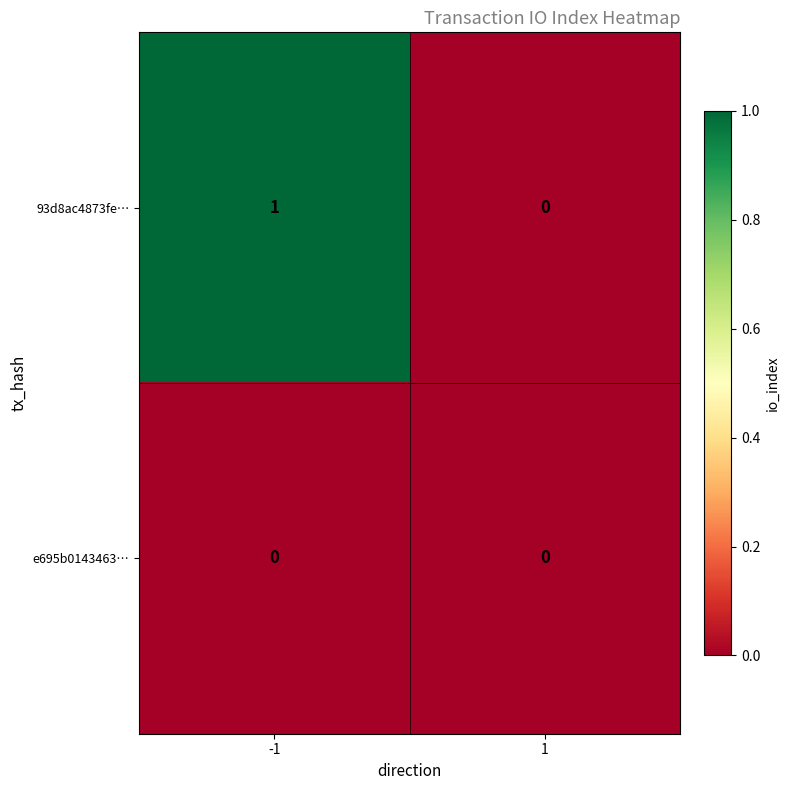

What is the maximum value shown in the chart?

1